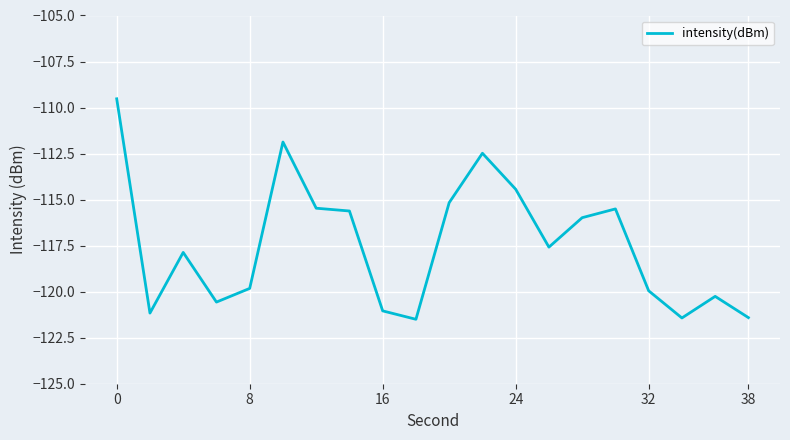

What is the difference between the maximum and minimum values?

12.0